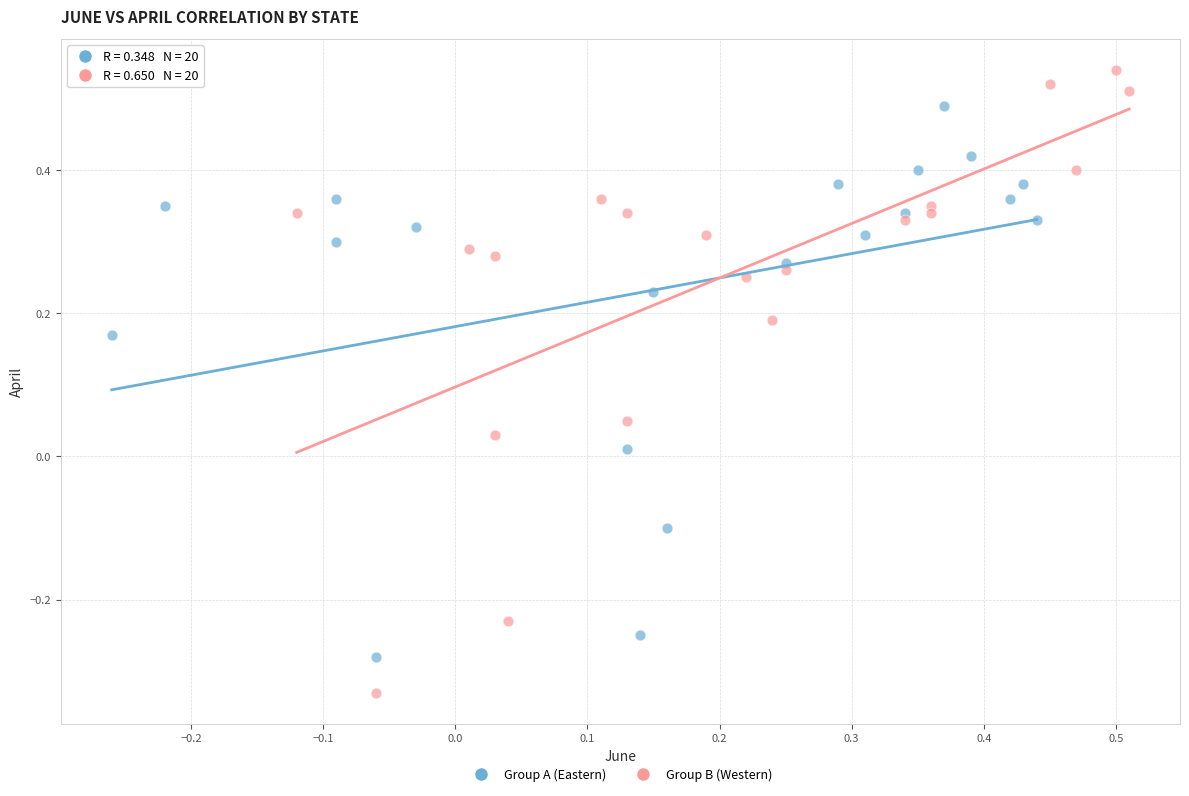

Which series contains the highest Y value?

Group B (Western)